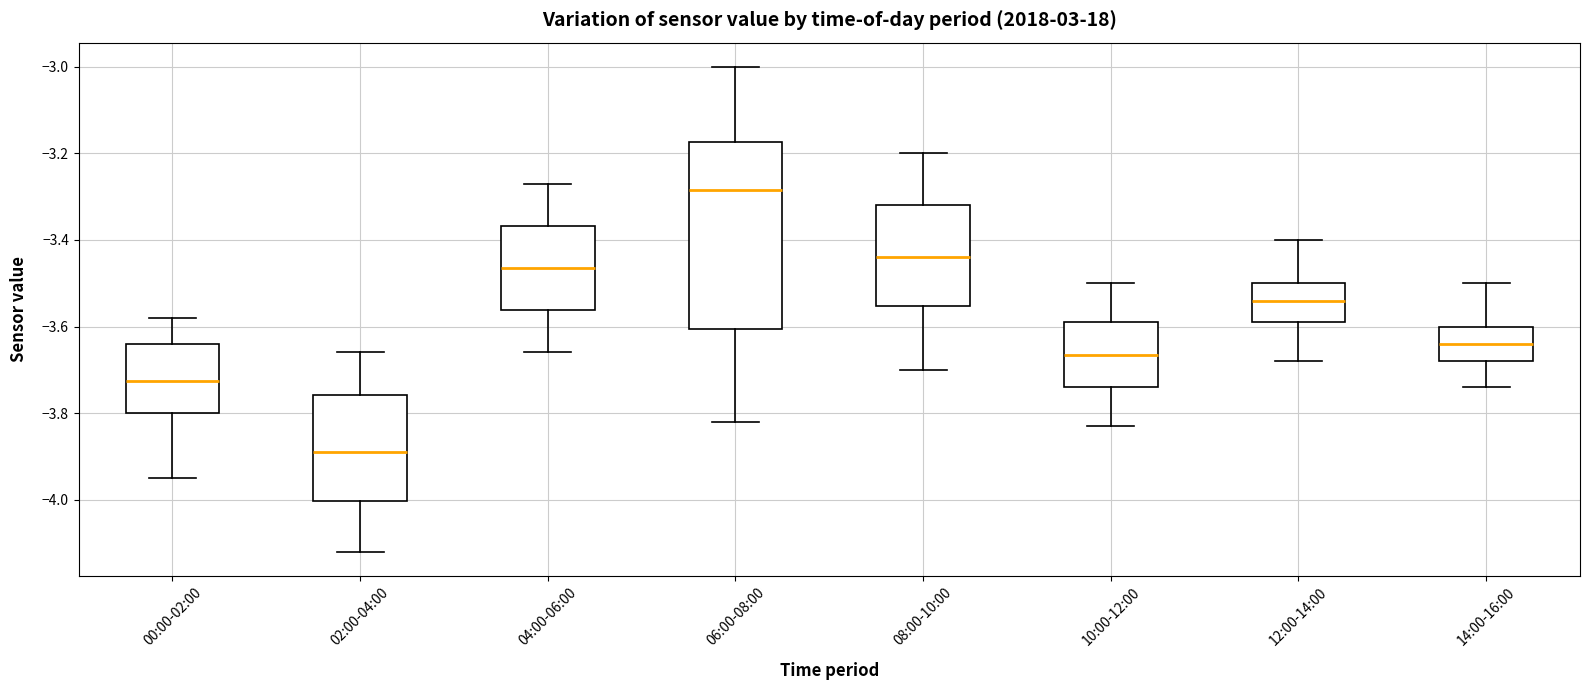

Reading left to right, transcribe this box plot: for each box, give where its median line is, the range the box spans, and where its two whiskers end, as read against the y-axis. The values are not printed on the chart, so give them approximately, as read against the axis.

00:00-02:00: median -3.72, box -3.80 to -3.64, whiskers -3.94 to -3.58
02:00-04:00: median -3.88, box -4.00 to -3.76, whiskers -4.12 to -3.66
04:00-06:00: median -3.46, box -3.56 to -3.36, whiskers -3.66 to -3.26
06:00-08:00: median -3.28, box -3.60 to -3.18, whiskers -3.82 to -3.00
08:00-10:00: median -3.44, box -3.56 to -3.32, whiskers -3.70 to -3.20
10:00-12:00: median -3.66, box -3.74 to -3.58, whiskers -3.82 to -3.50
12:00-14:00: median -3.54, box -3.58 to -3.50, whiskers -3.68 to -3.40
14:00-16:00: median -3.64, box -3.68 to -3.60, whiskers -3.74 to -3.50